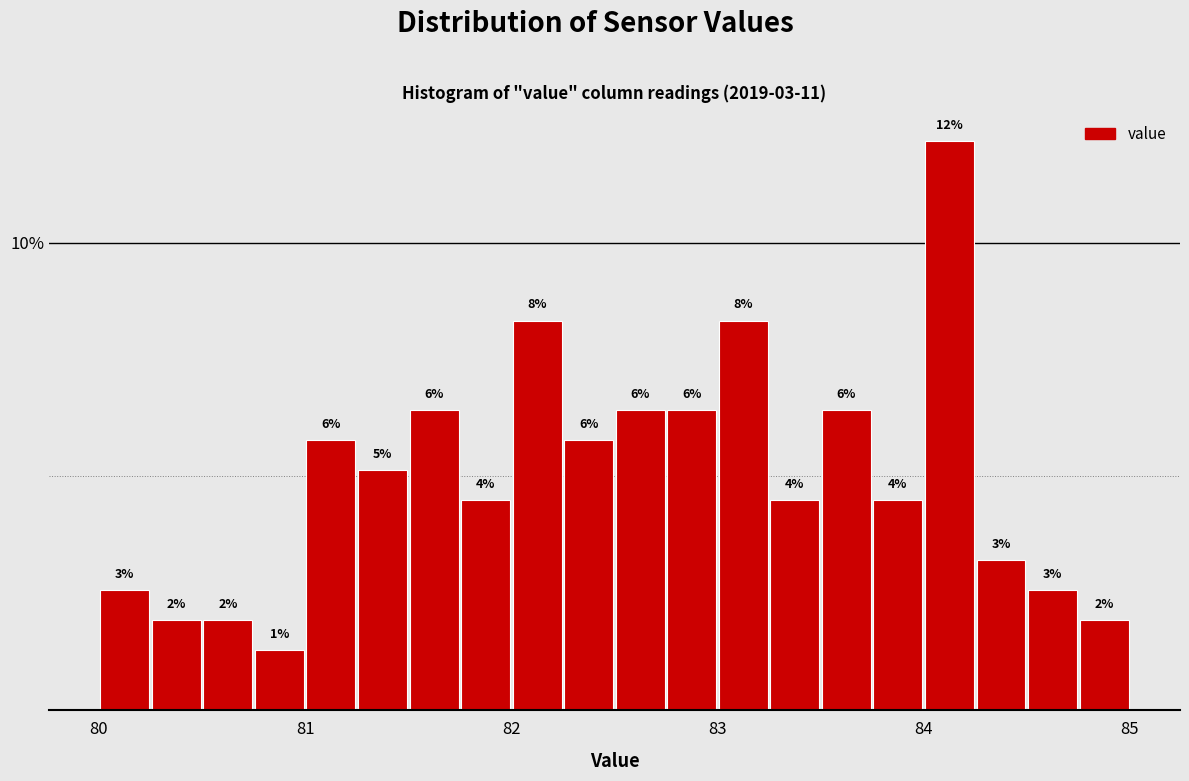

Around what value on the x-axis is the tallest bar? Give the approximate position of its centre, as read against the axis.

84.1